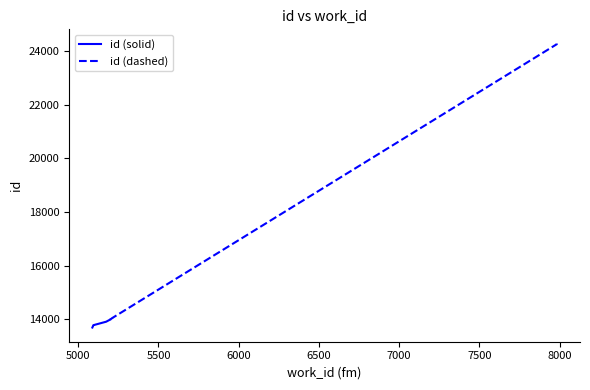

Approximately how many times larger is the value at 5094 compared to 5174?

1.0